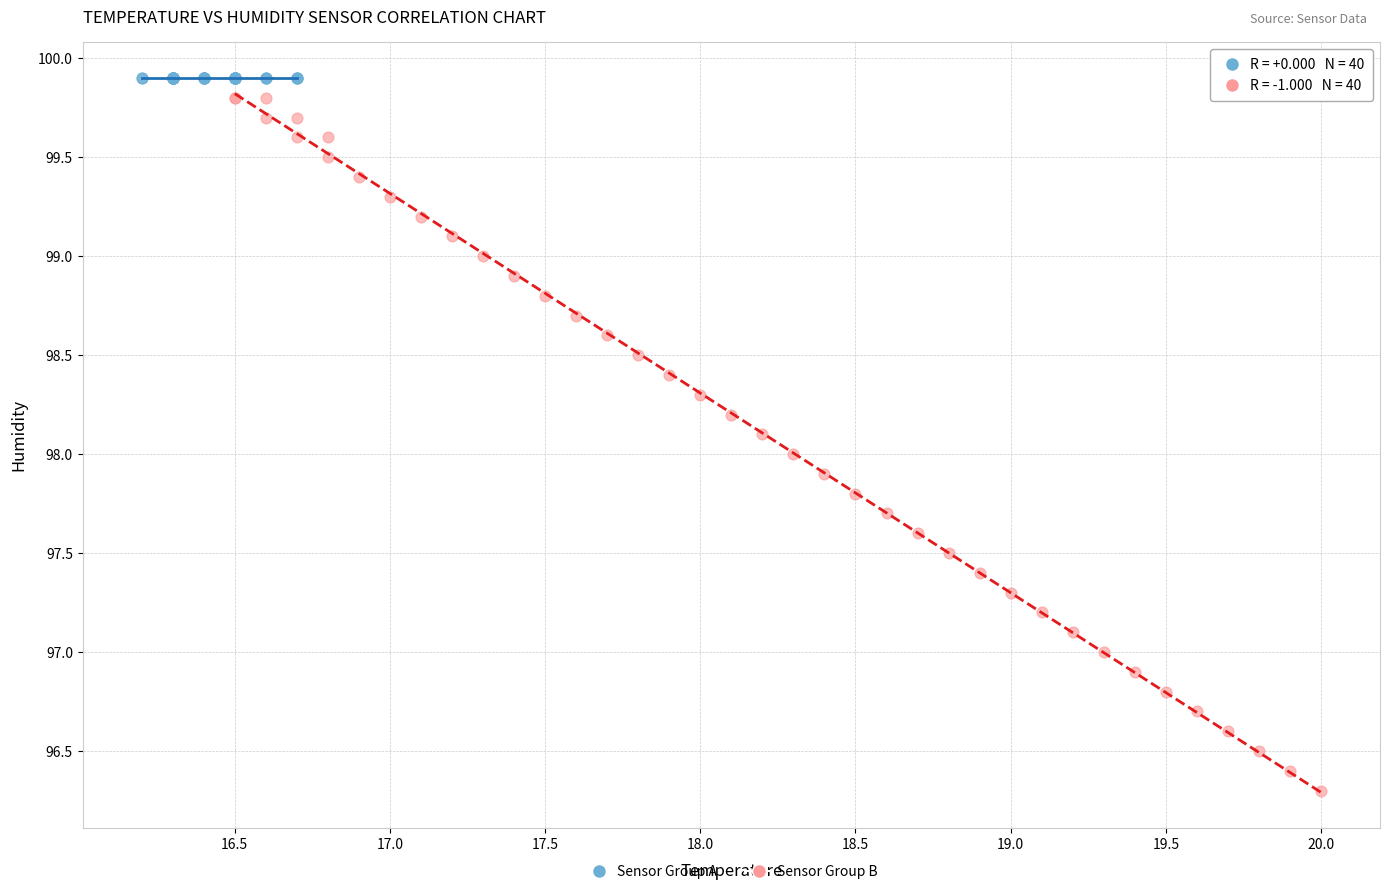

Which series reaches the minimum Y coordinate?

Sensor Group B